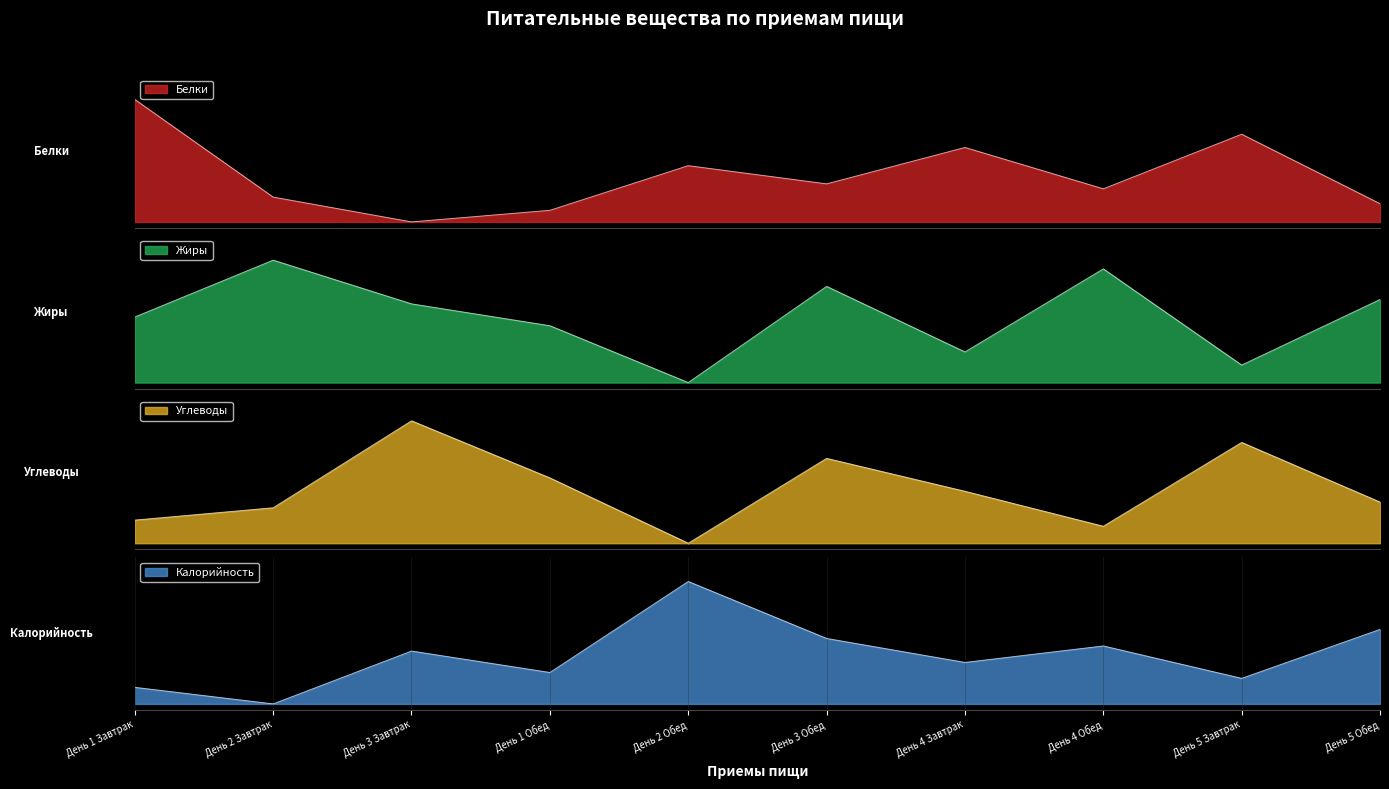

Rank the categories by Жиры value from lowest to highest.

День 2 Обед, День 5 Завтрак, День 4 Завтрак, День 1 Обед, День 1 Завтрак, День 3 Завтрак, День 5 Обед, День 3 Обед, День 4 Обед, День 2 Завтрак